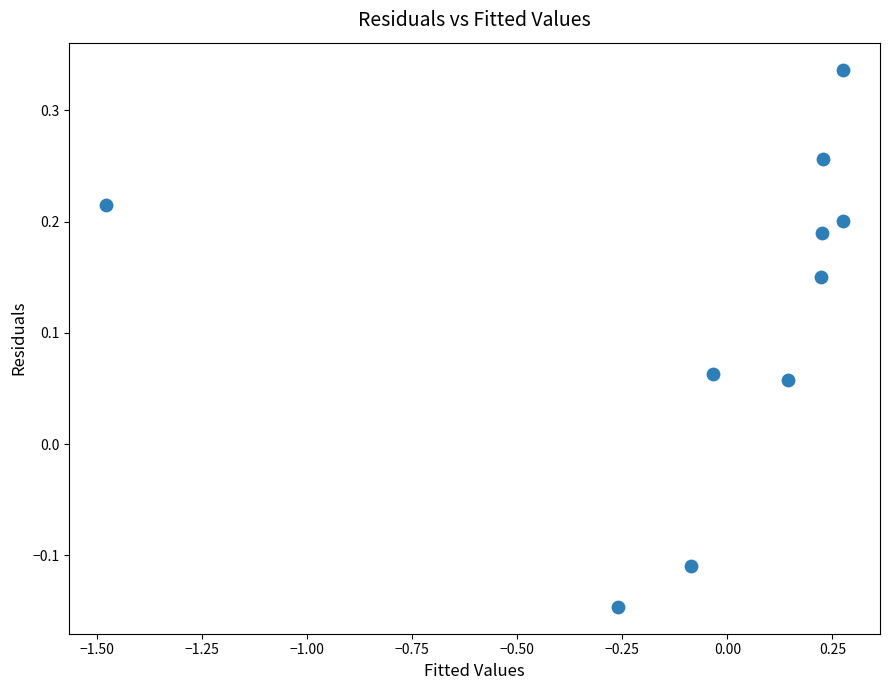

What is the range of X values (max minus min)?

1.8